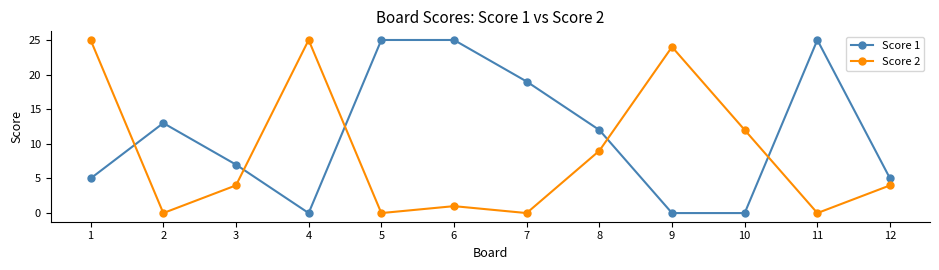

At which label does Score 1 first exceed 12?

2